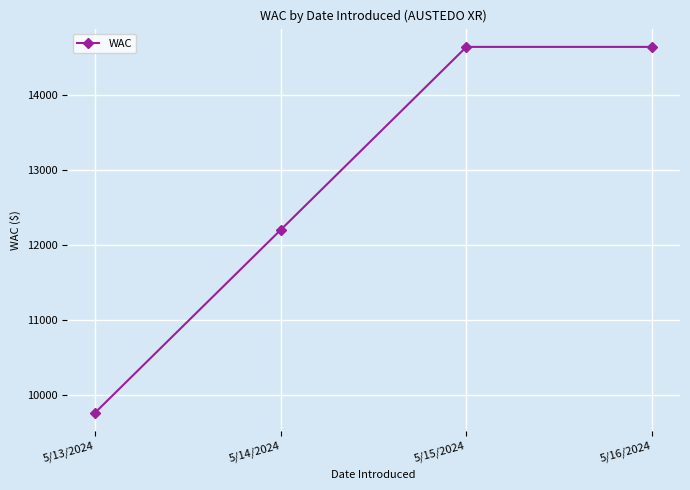

Does the chart have visible grid lines?

Yes